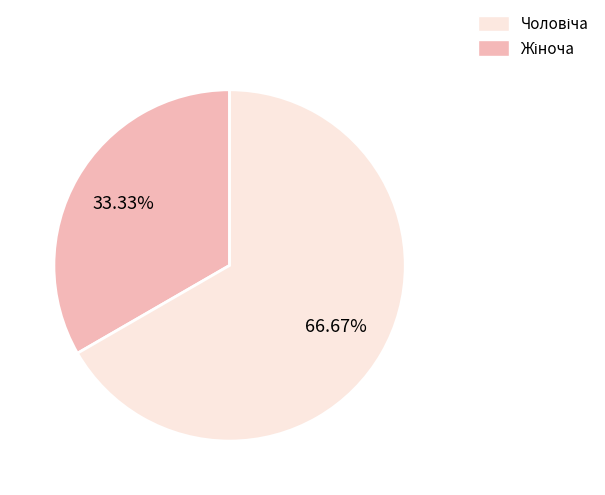

Is there a majority slice in this chart?

Yes